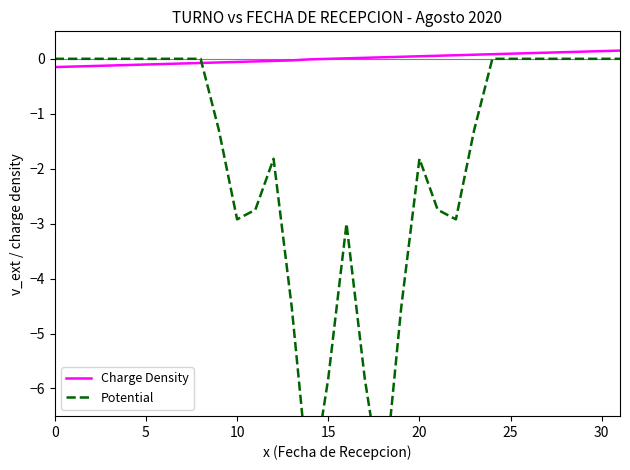

In Potential, how many points are higher than both neighbors (excluding endpoints)?

3